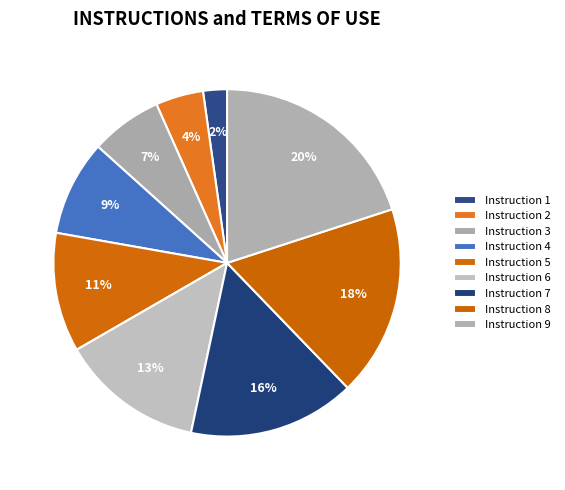

How many slices are in this pie chart?

9